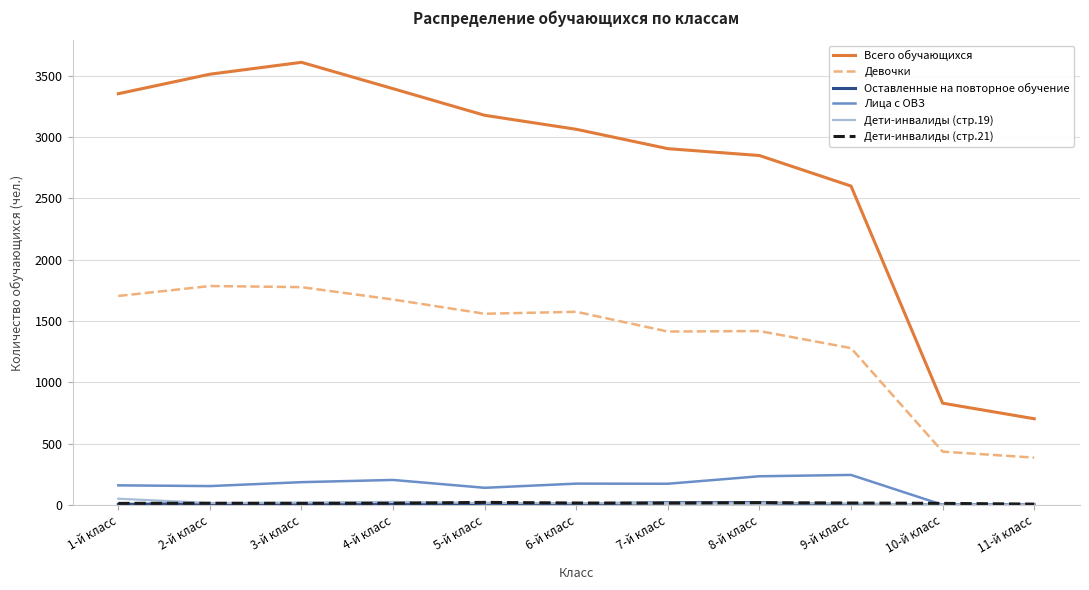

The value of Всего обучающихся at 10-й класс is 1185. True or false?

False